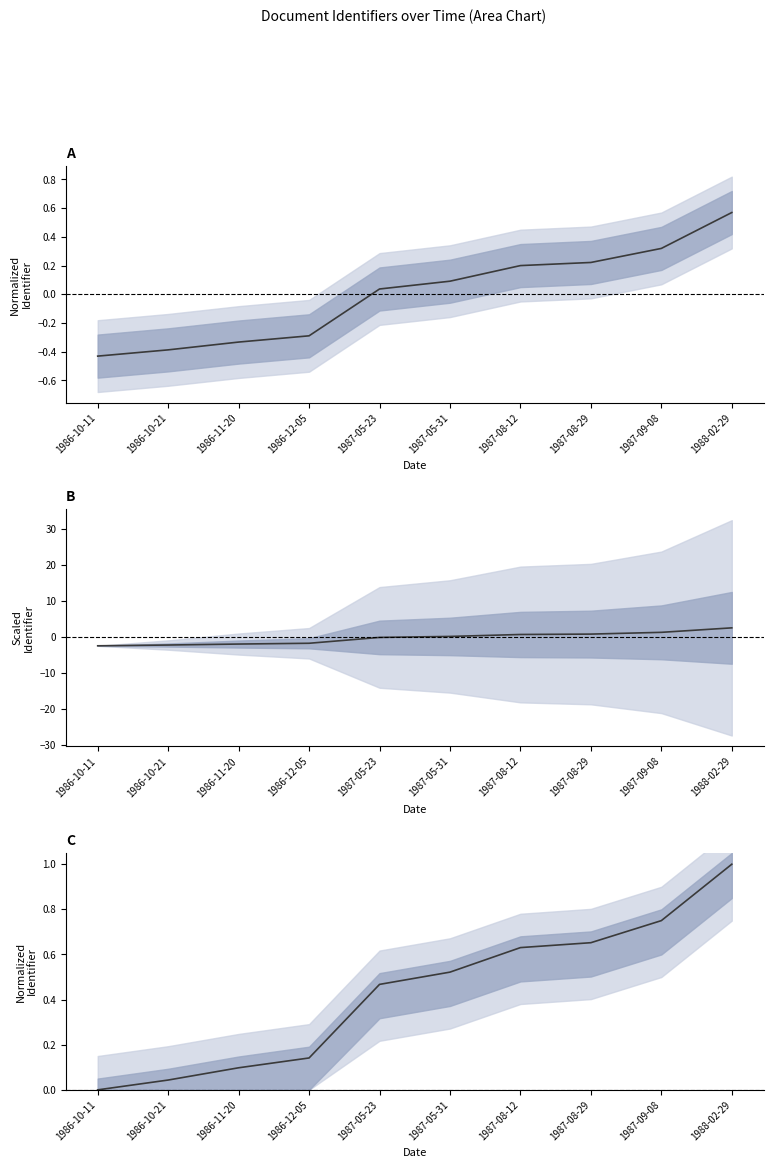

What is the maximum value shown in the chart?

1.0